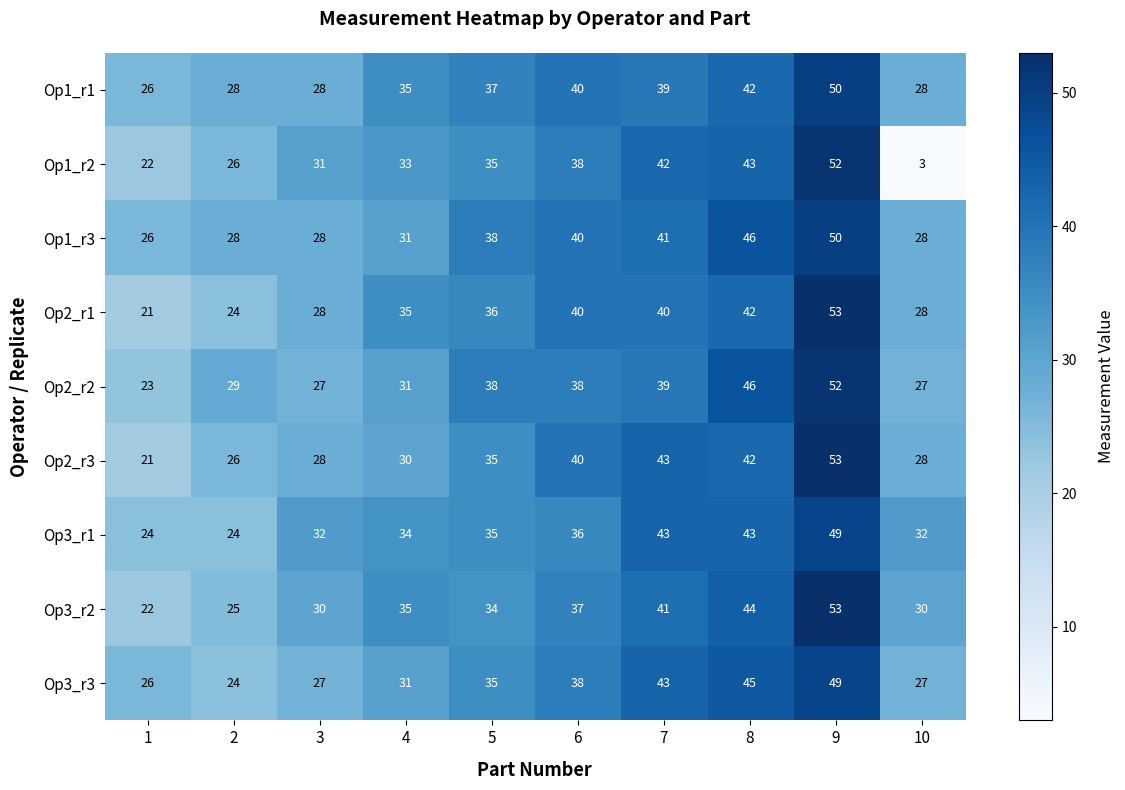

Which series has the widest spread of values?

Op1_r2